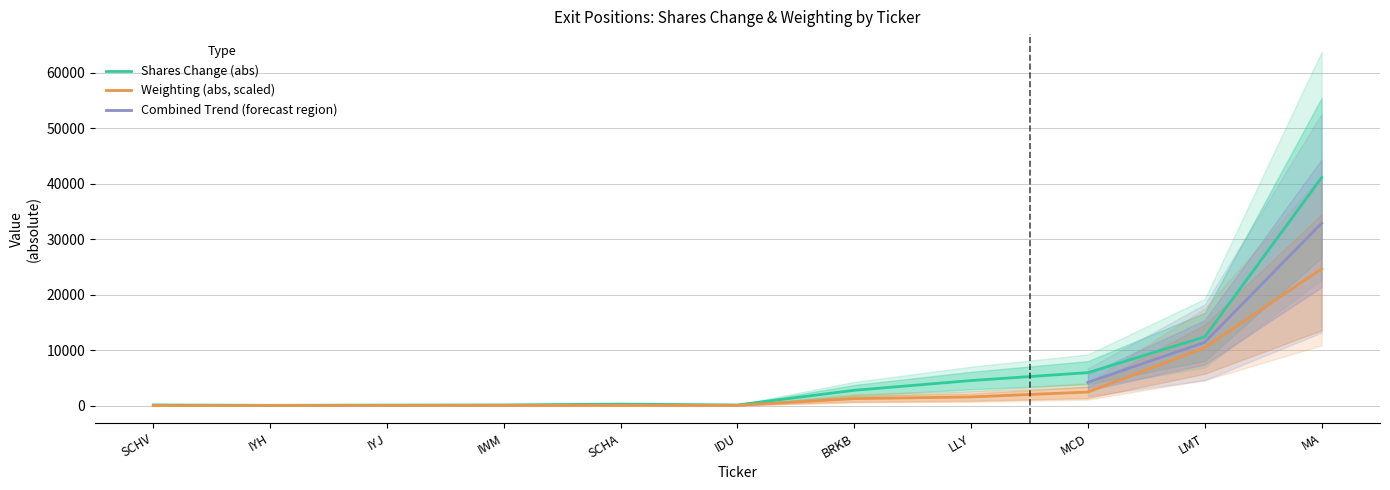

Is the value of Shares Change at IWM greater than the value of Weighting at SCHA?

Yes